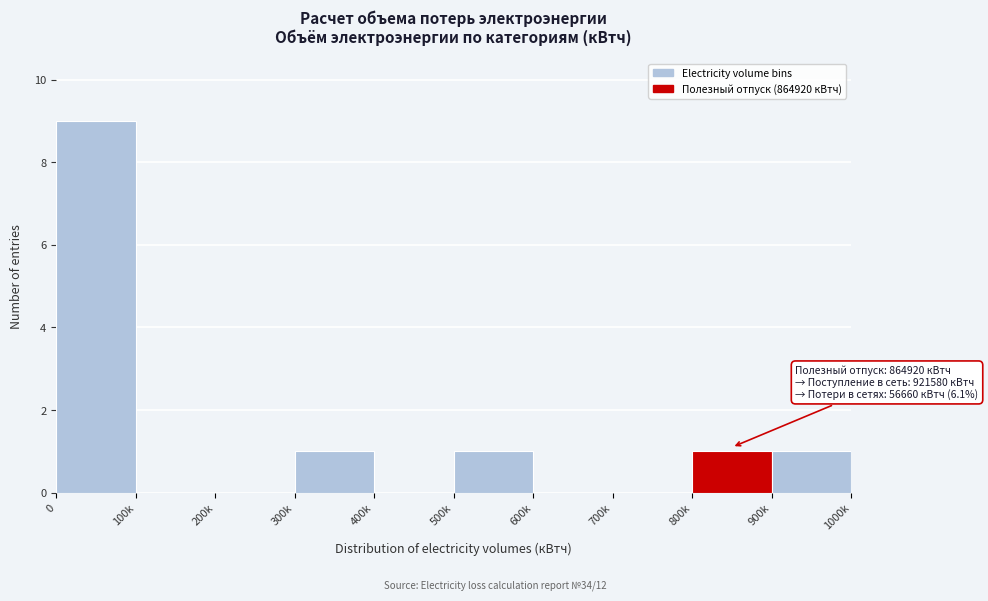

Reading left to right, what are all the values shown in this chart?

0=9	100k=0	200k=0	300k=1	400k=0	500k=1	600k=0	700k=0	800k=1	900k=1